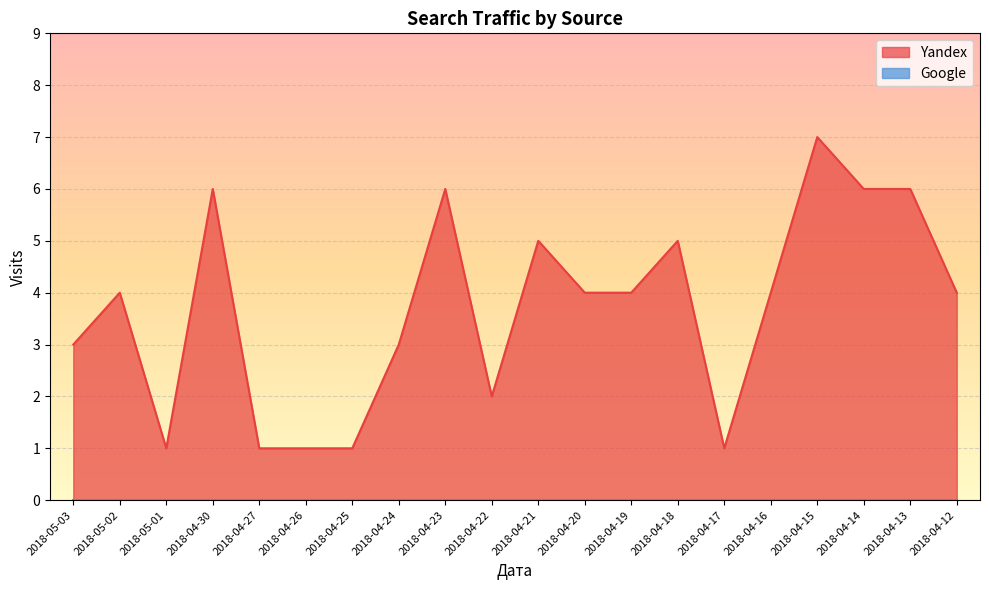

What is the sum of the values at 2018-04-30 and 2018-04-22?

8